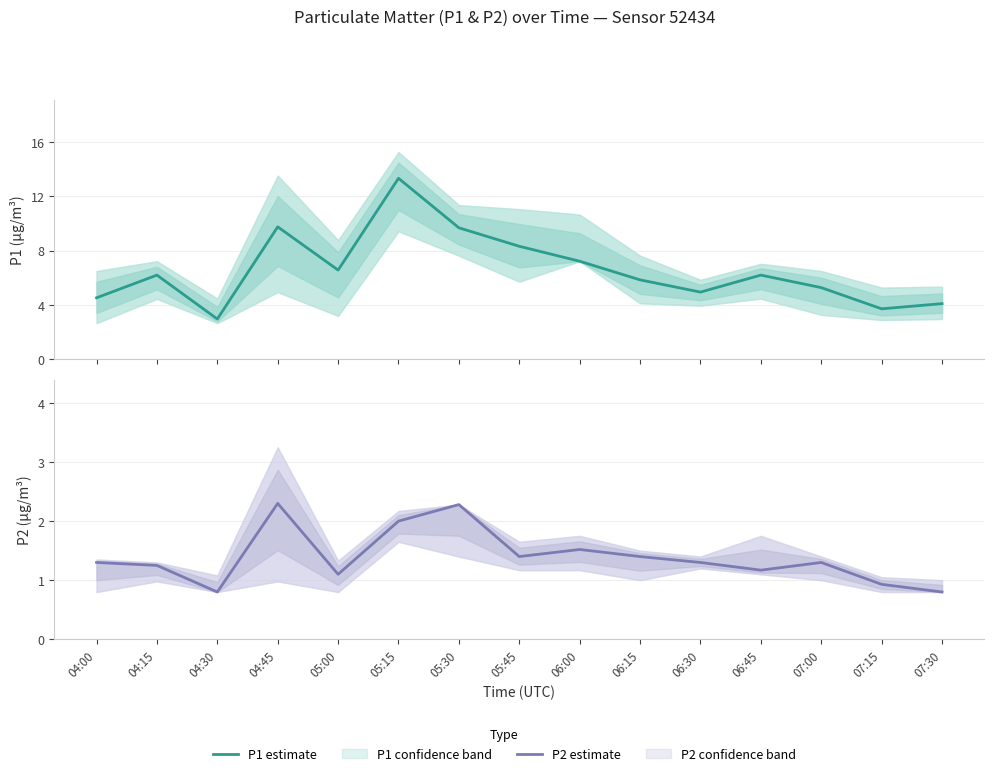

What is the maximum value for P2 estimate?

2.3